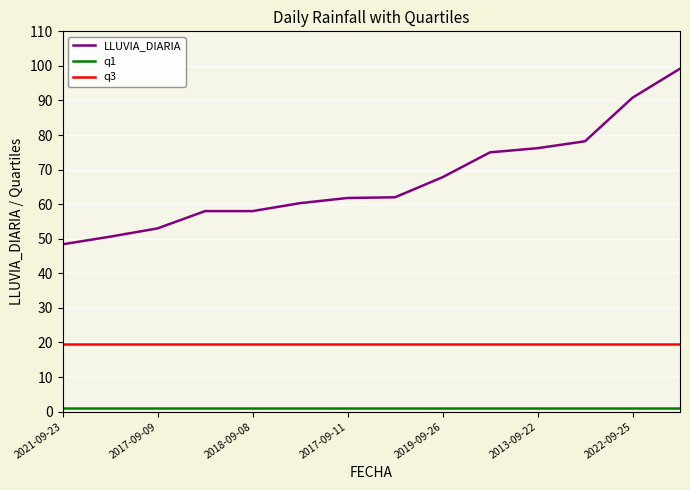

True or false: q3 and LLUVIA_DIARIA cross at least once.

False